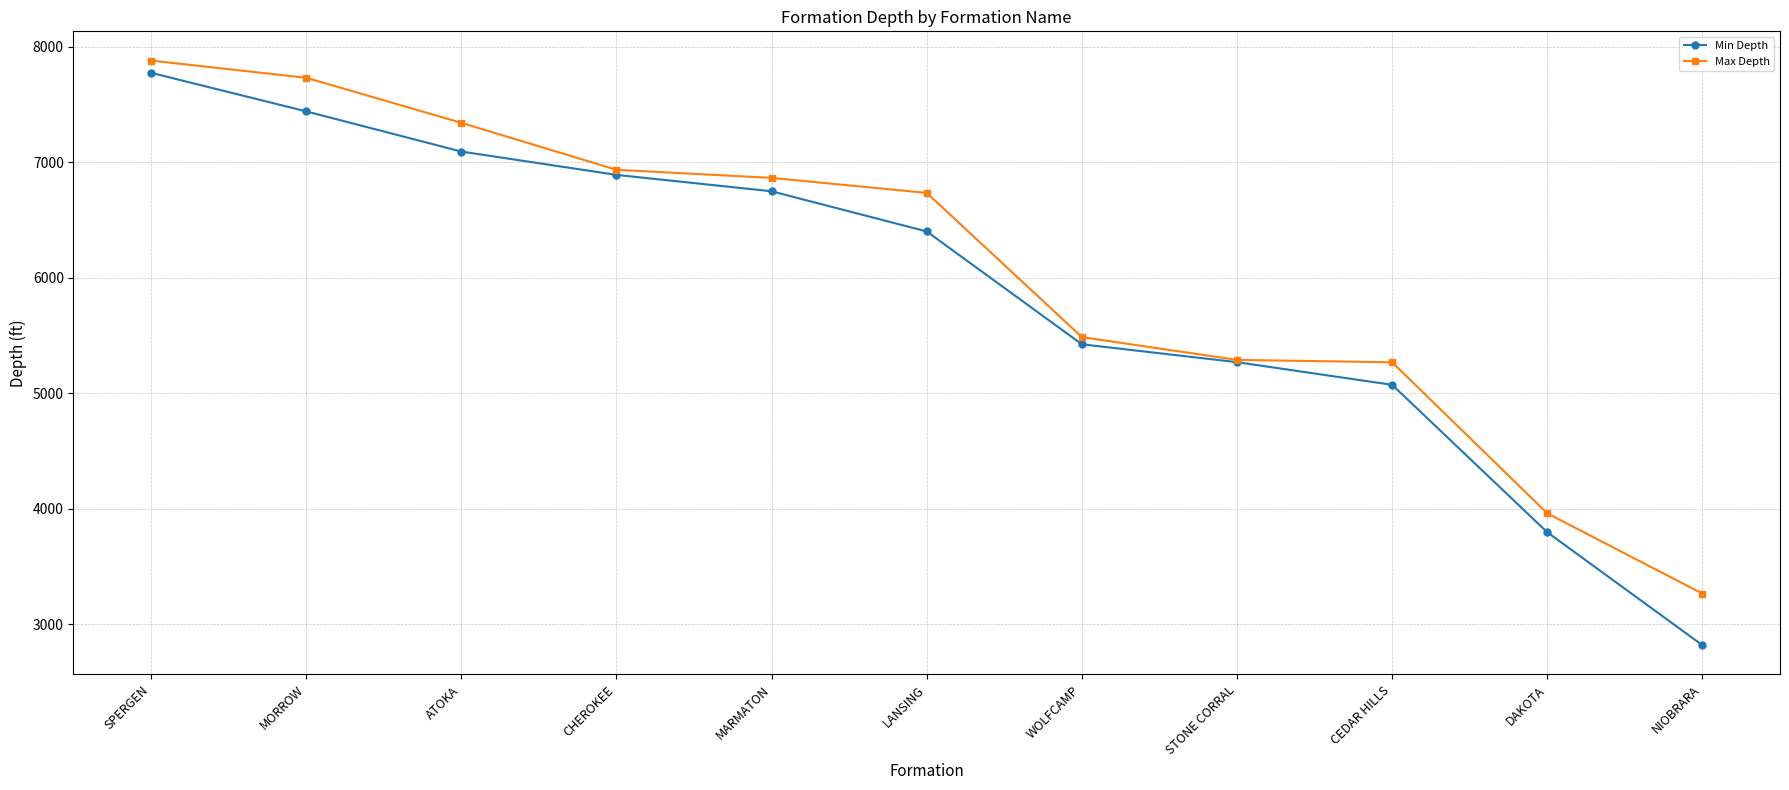

What position from the left is DAKOTA?

10